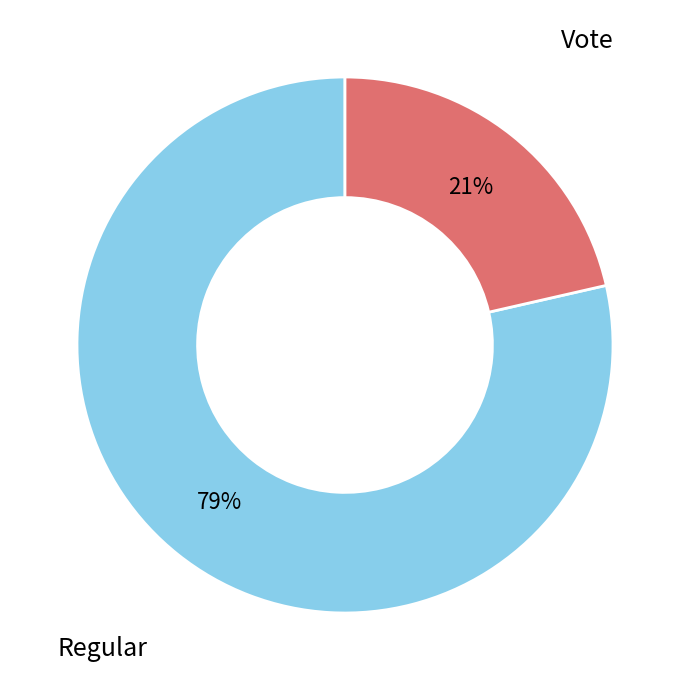

Does any single category account for the majority?

Yes